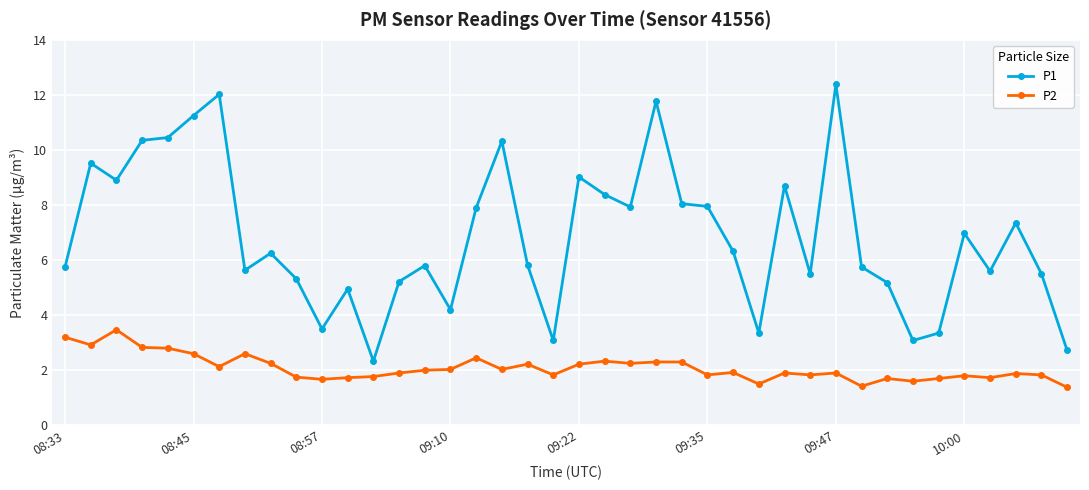

How many distinct data groups are displayed?

2